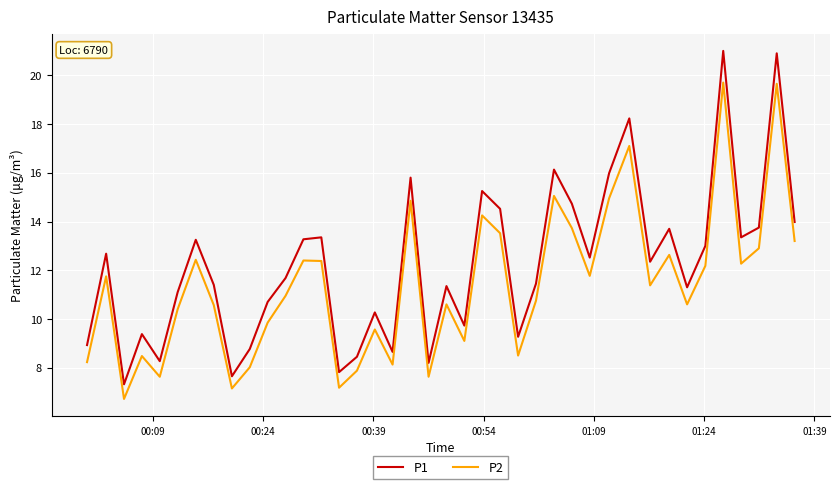

At how many categories does at least one series exceed 8?

37